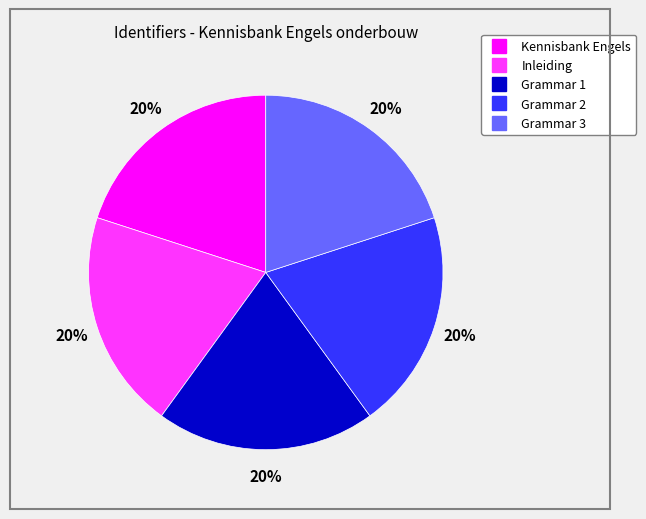

To the nearest percent, what portion does Kennisbank Engels represent?

20%